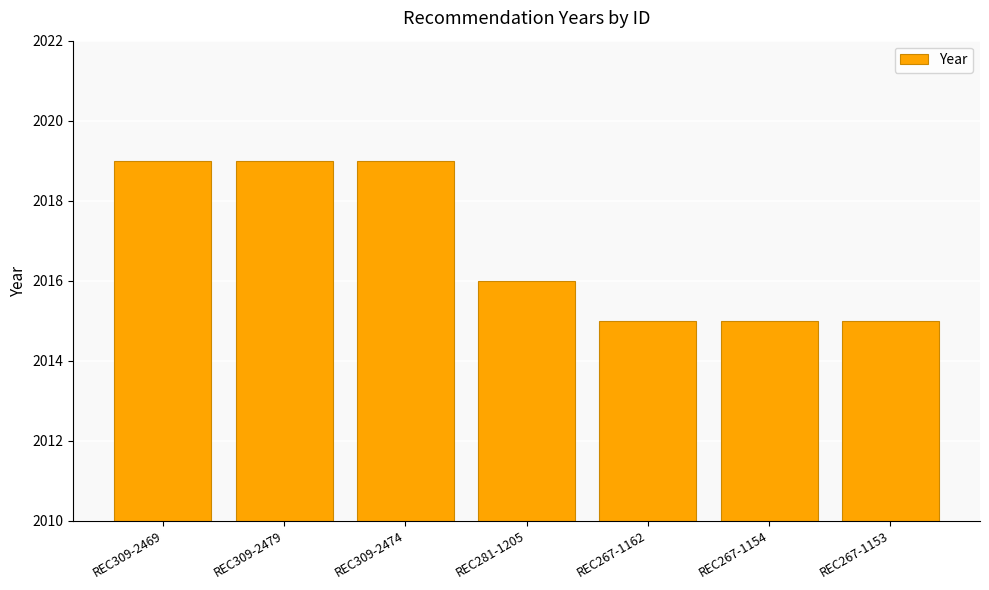

Does the chart contain any negative values?

No